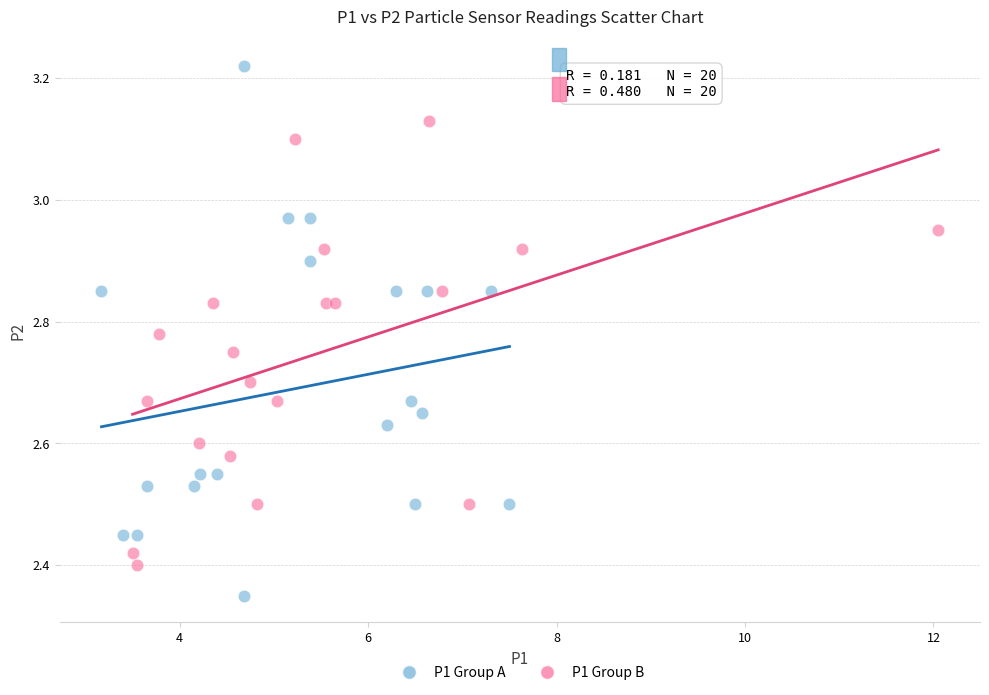

Which series contains the lowest Y value?

P1 Group A